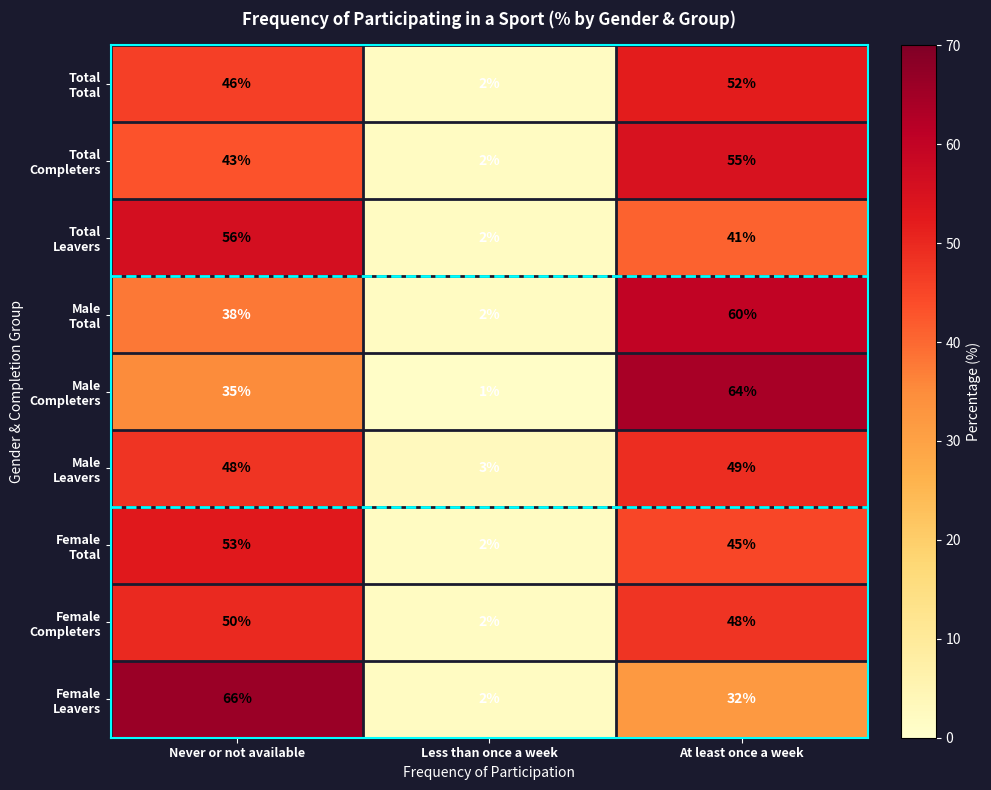

What is the minimum value shown in the chart?

1